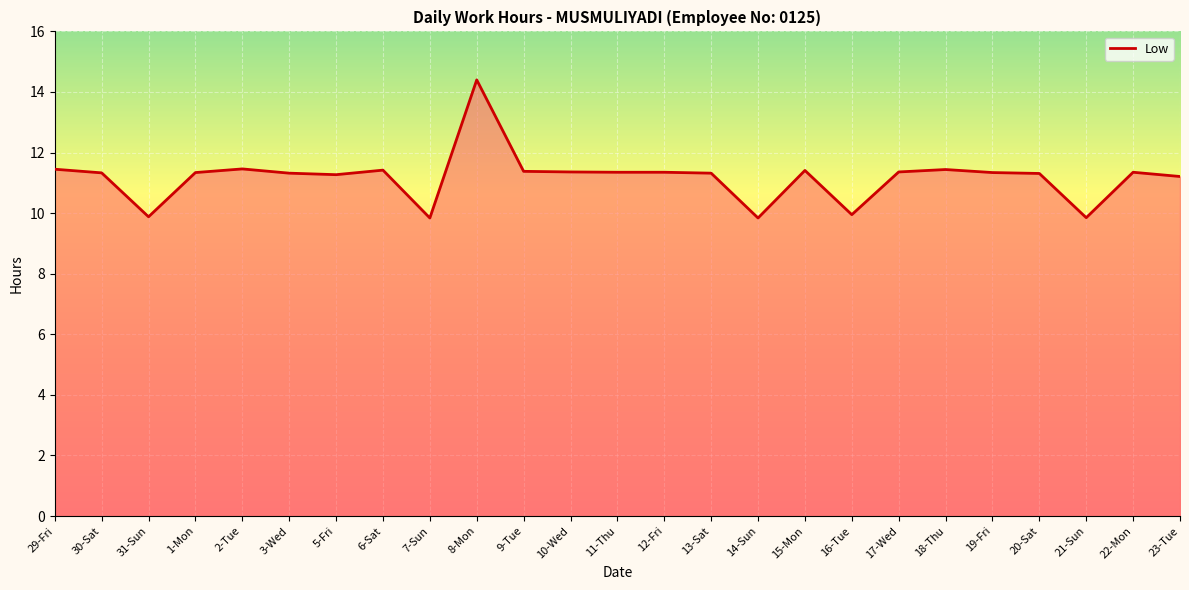

What is the minimum value shown in the chart?

9.8